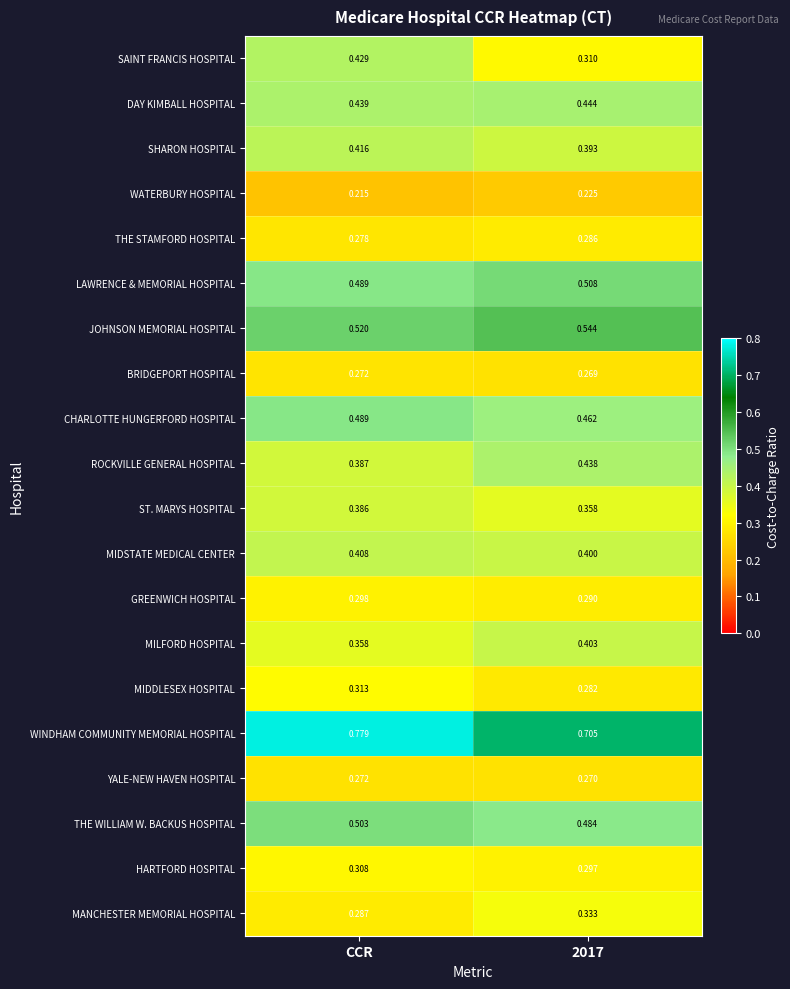

At which category does the chart reach its peak across all series?

CCR